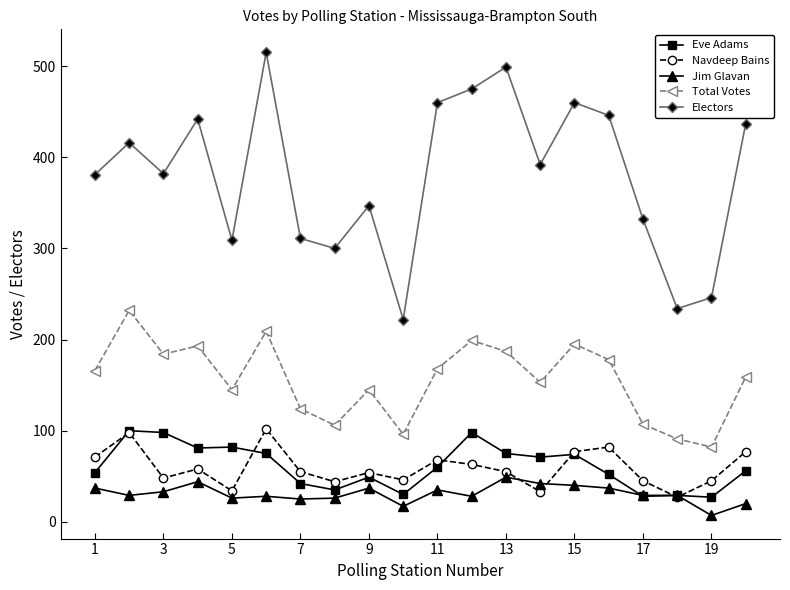

True or false: Jim Glavan and Navdeep Bains intersect in this chart.

True